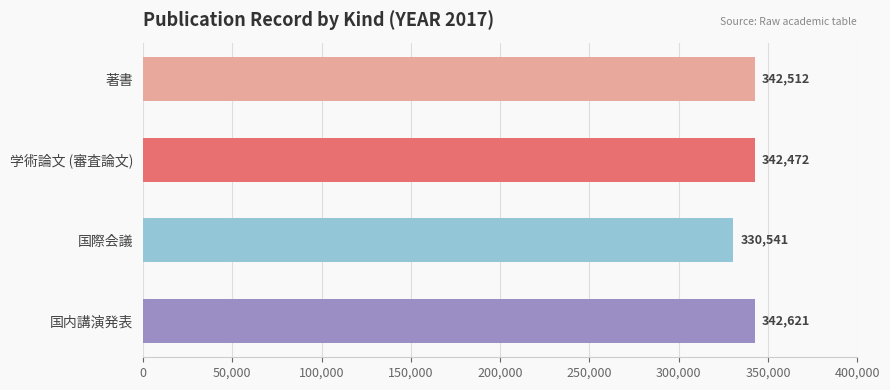

Which has a higher value, 国際会議 or 国内講演発表?

国内講演発表